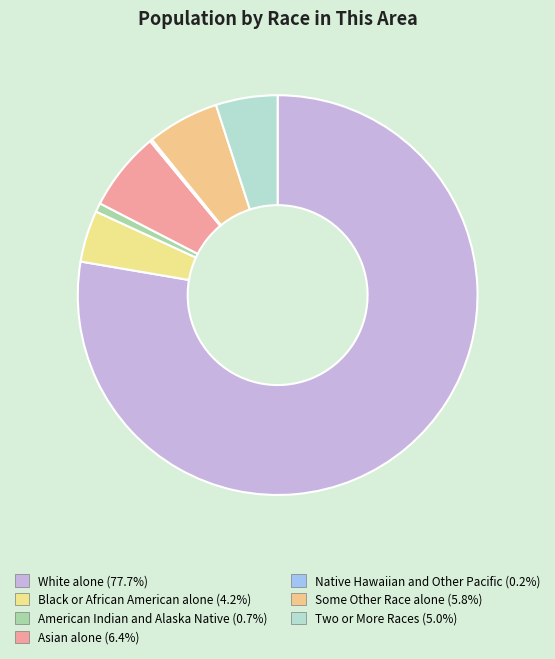

Count the number of slices in the pie.

7